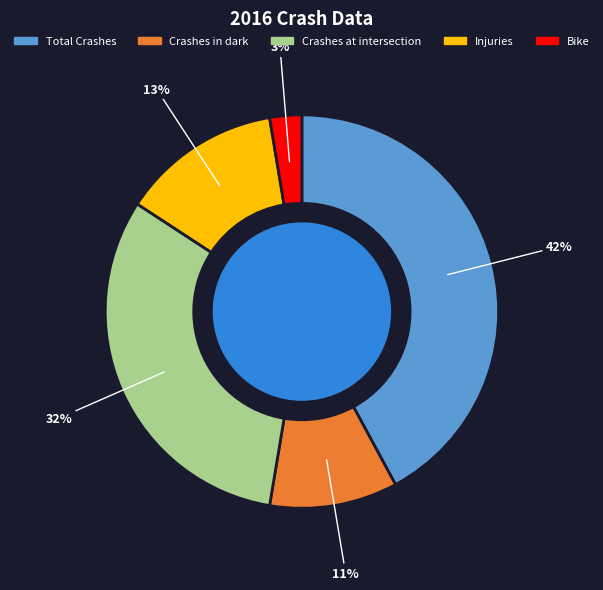

Is there any slice that represents more than half of the pie?

No